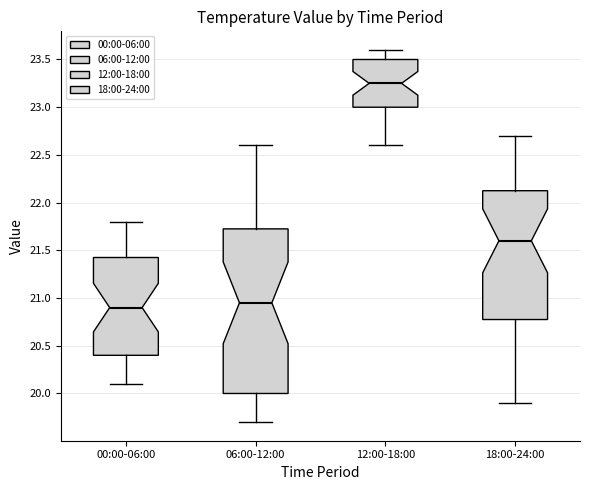

Comparing the boxes themselves (not the whiskers), which one is the tallest?

06:00-12:00